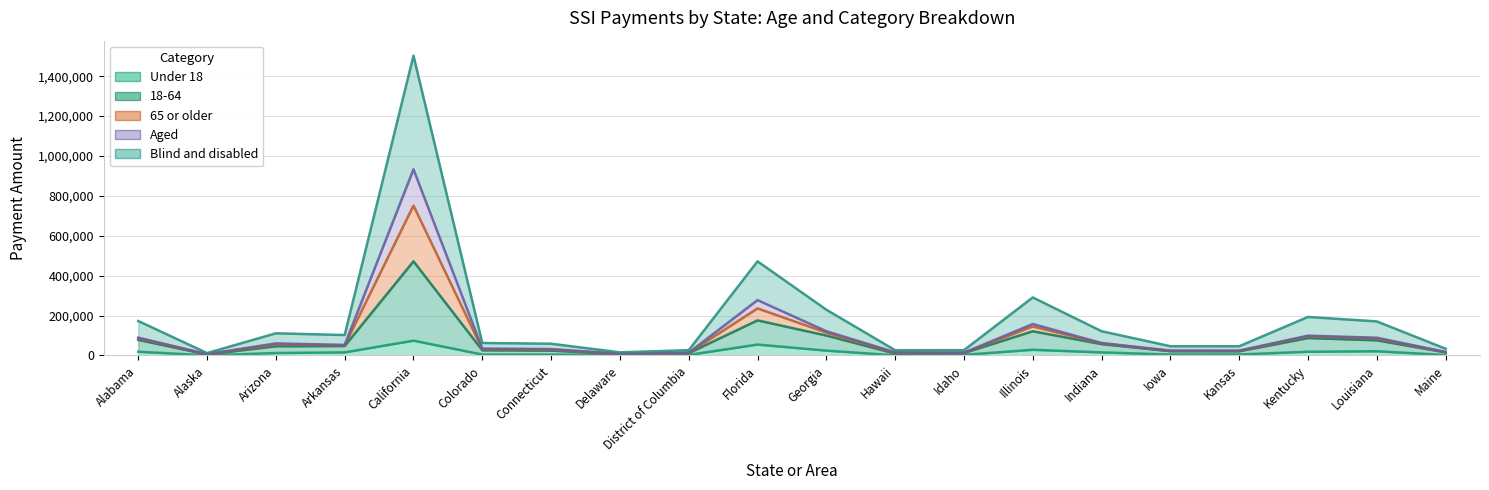

At which category does 65 or older reach its first local peak?

Arizona